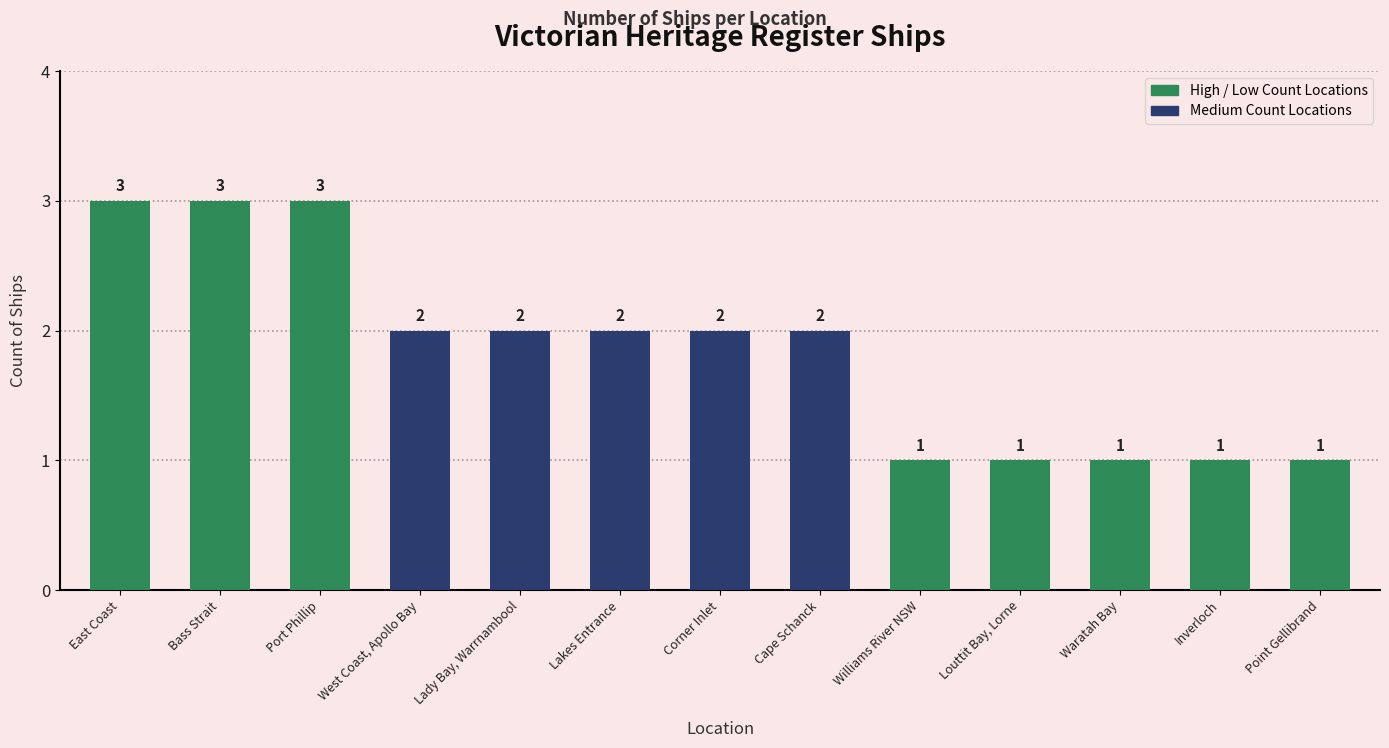

Count the values in the range 1 to 2.

10